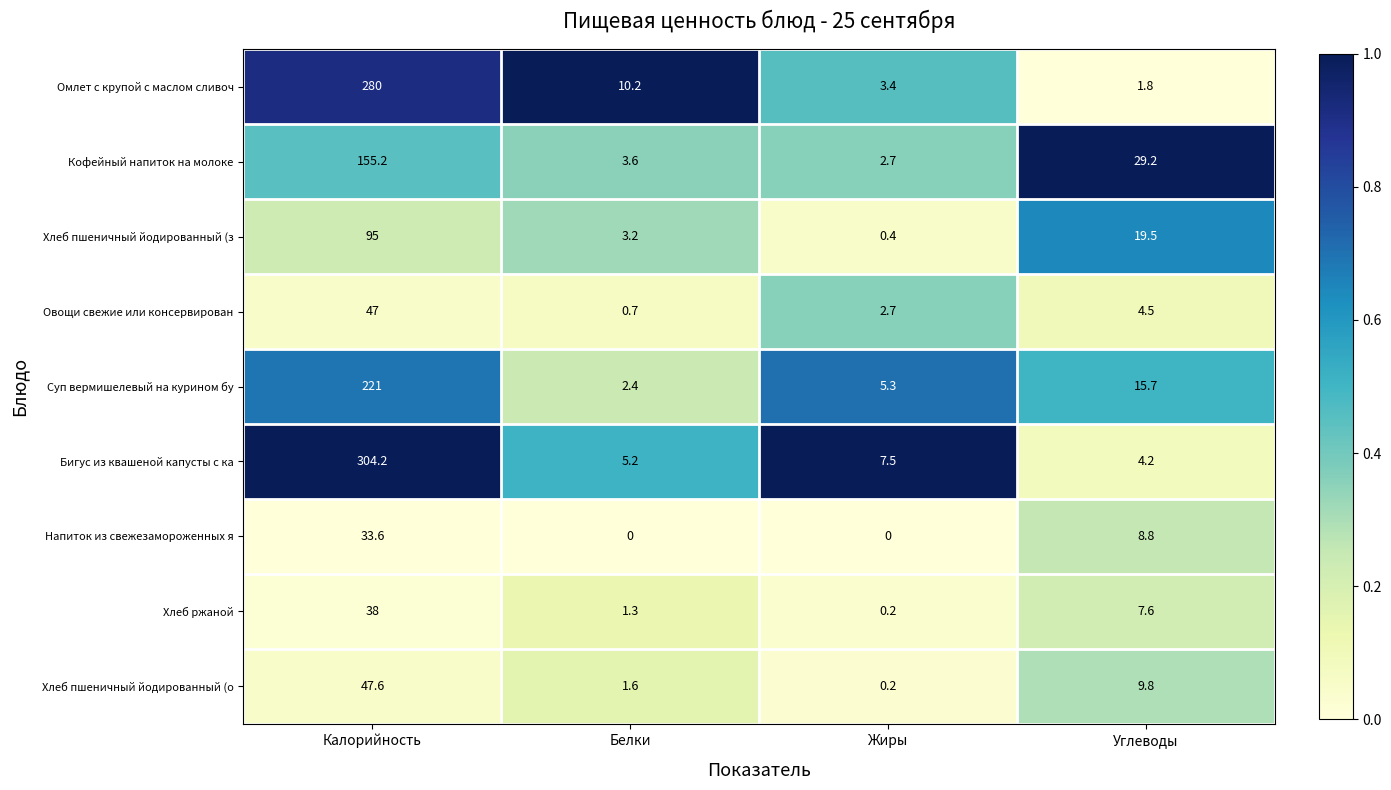

Which series has the largest total across all categories?

Бигус из квашеной капусты с ка